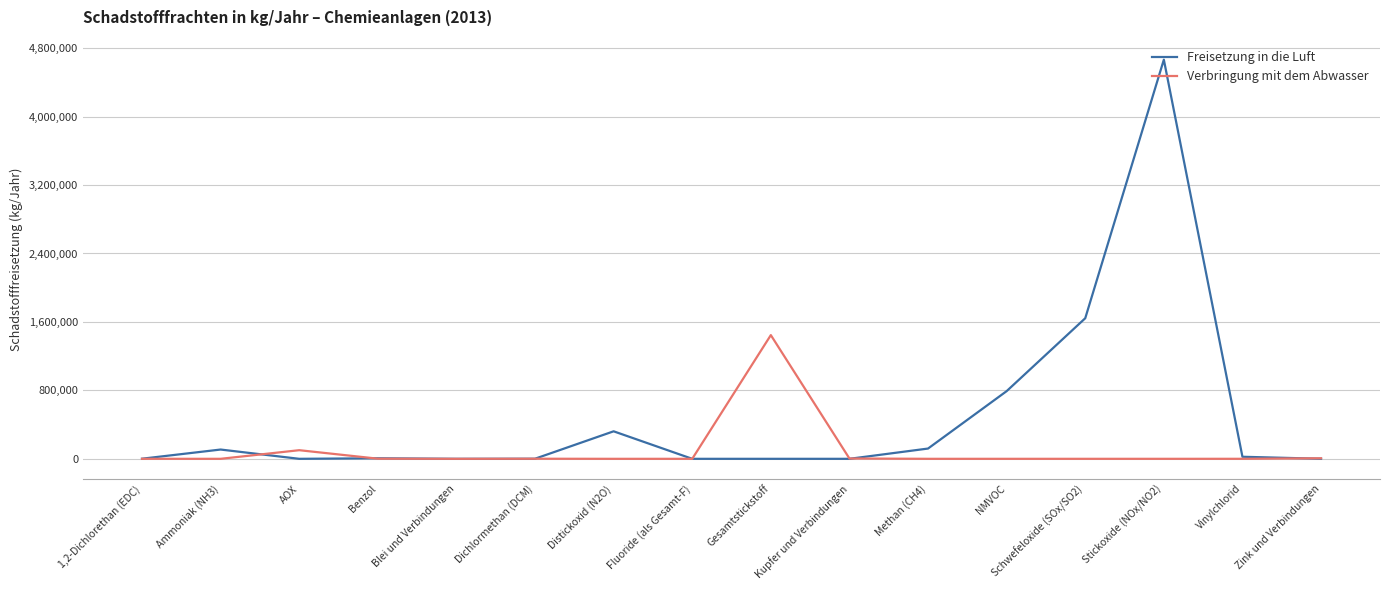

What is the difference between the Freisetzung in die Luft values at Schwefeloxide (SOx/SO2) and Gesamtstickstoff?

1643000